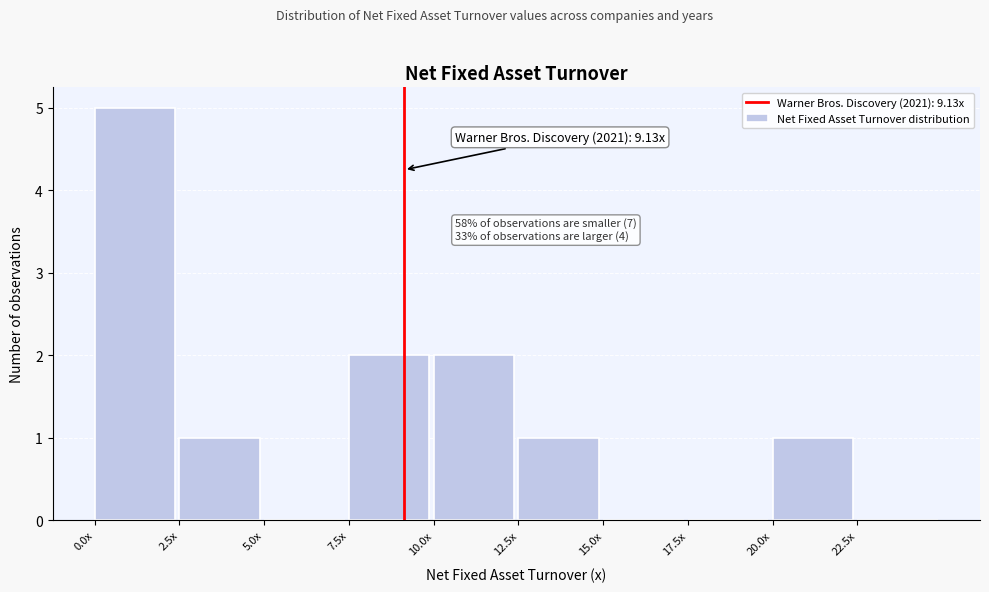

Reading left to right, transcribe all the data shown in this chart.

0.0x=5	2.5x=1	5.0x=0	7.5x=2	10.0x=2	12.5x=1	15.0x=0	17.5x=0	20.0x=1	22.5x=0